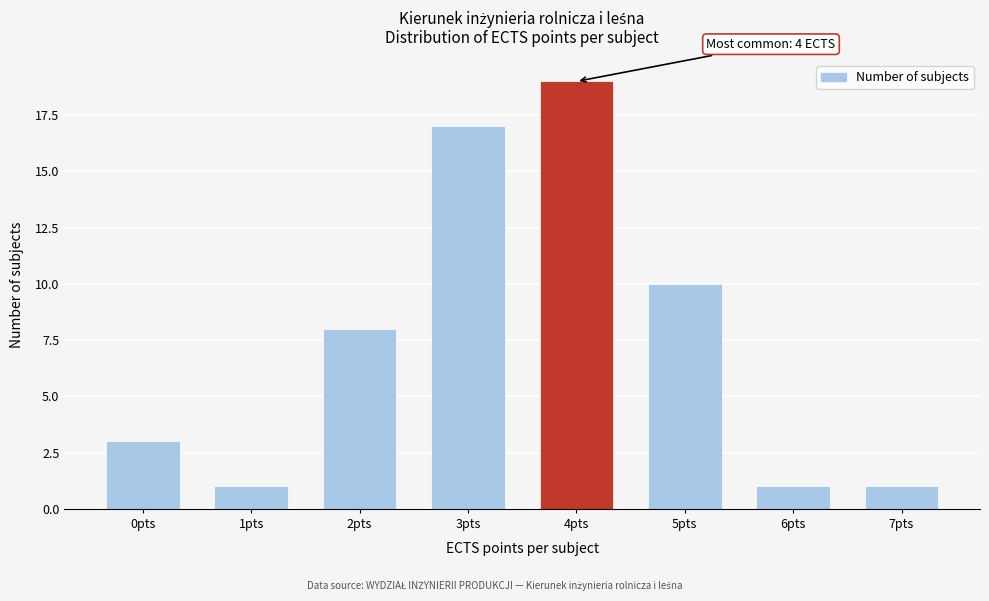

Reading left to right, extract all data points from this chart.

3	1	8	17	19	10	1	1